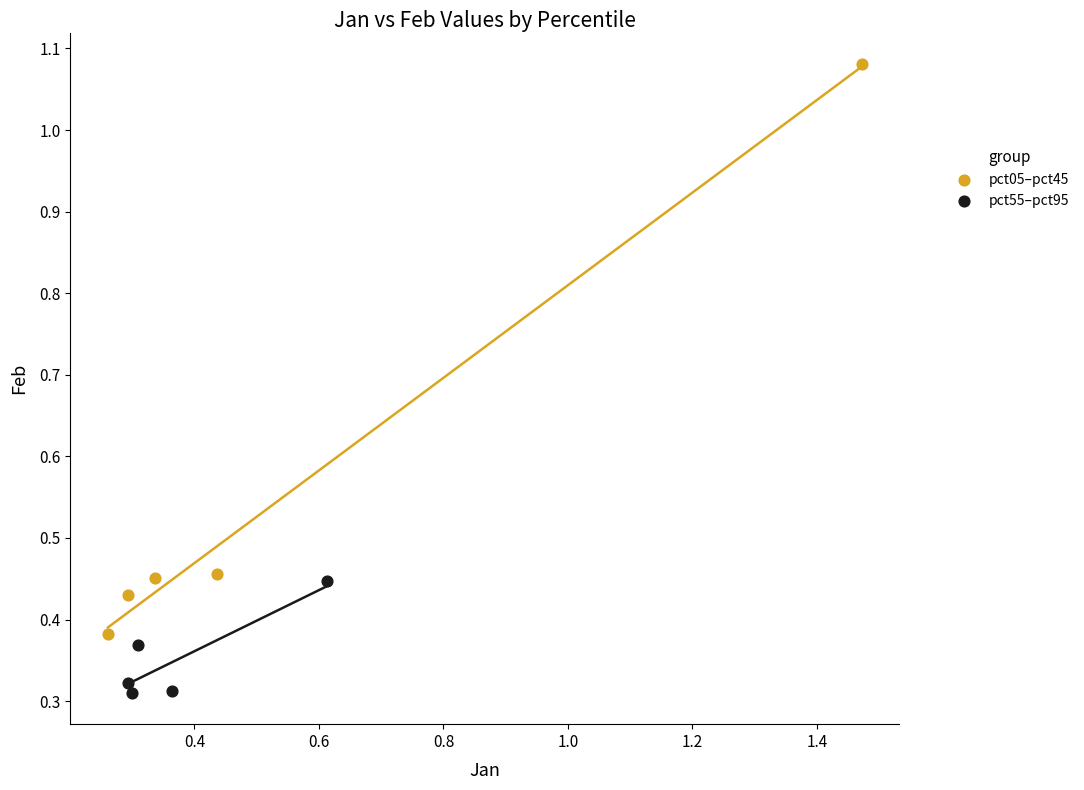

Which series has the widest spread of Y values?

pct05–pct45